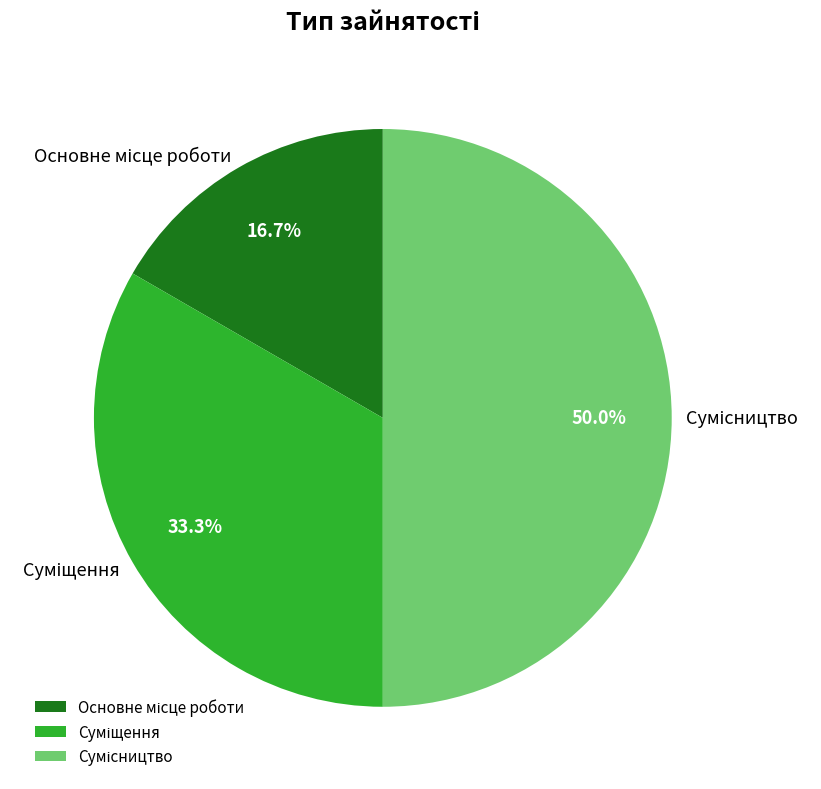

Which category has the biggest portion of the pie?

Сумісництво